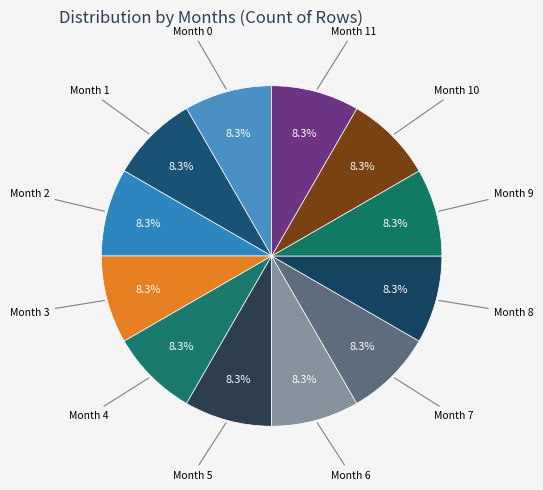

Count the number of slices in the pie.

12